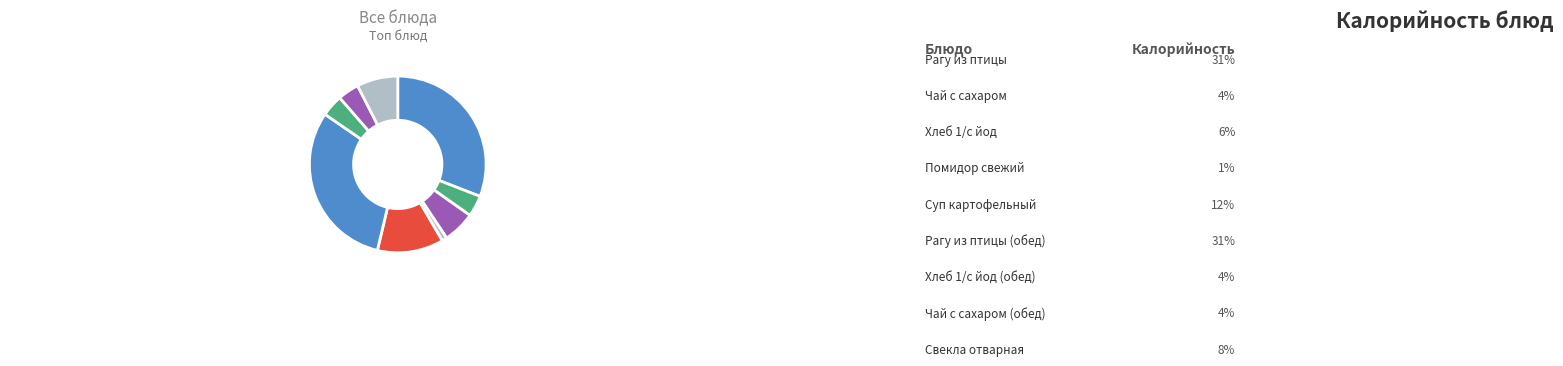

Rank the categories by value from highest to lowest.

Рагу из птицы, Рагу из птицы (обед), Суп картофельный, Свекла отварная, Хлеб 1/с йод, Хлеб 1/с йод (обед), Чай с сахаром, Чай с сахаром (обед), Помидор свежий